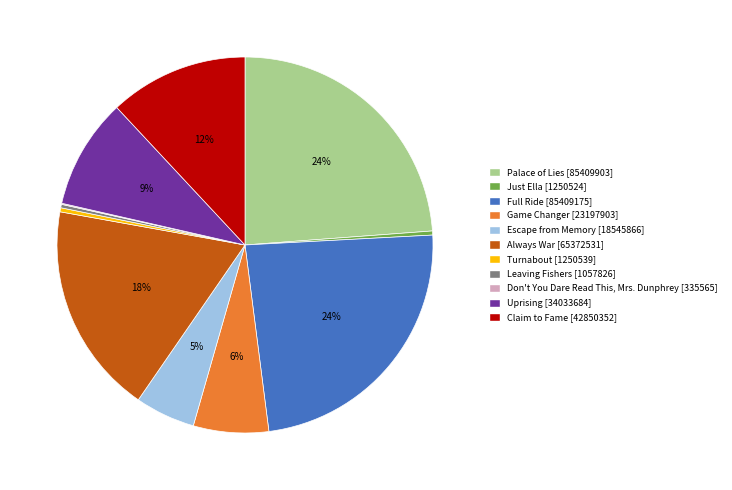

What is the ratio of the value at Always War to the value at Turnabout?

52.3